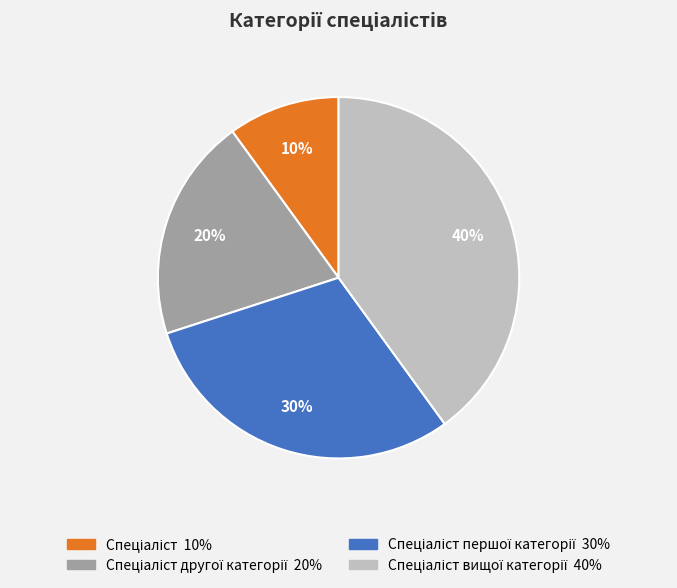

How many segments does this pie chart have?

4